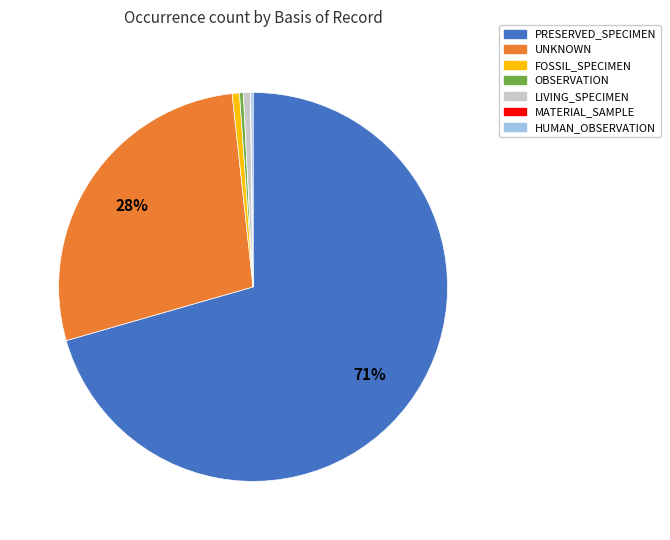

True or false: OBSERVATION accounts for 0% of the total.

True